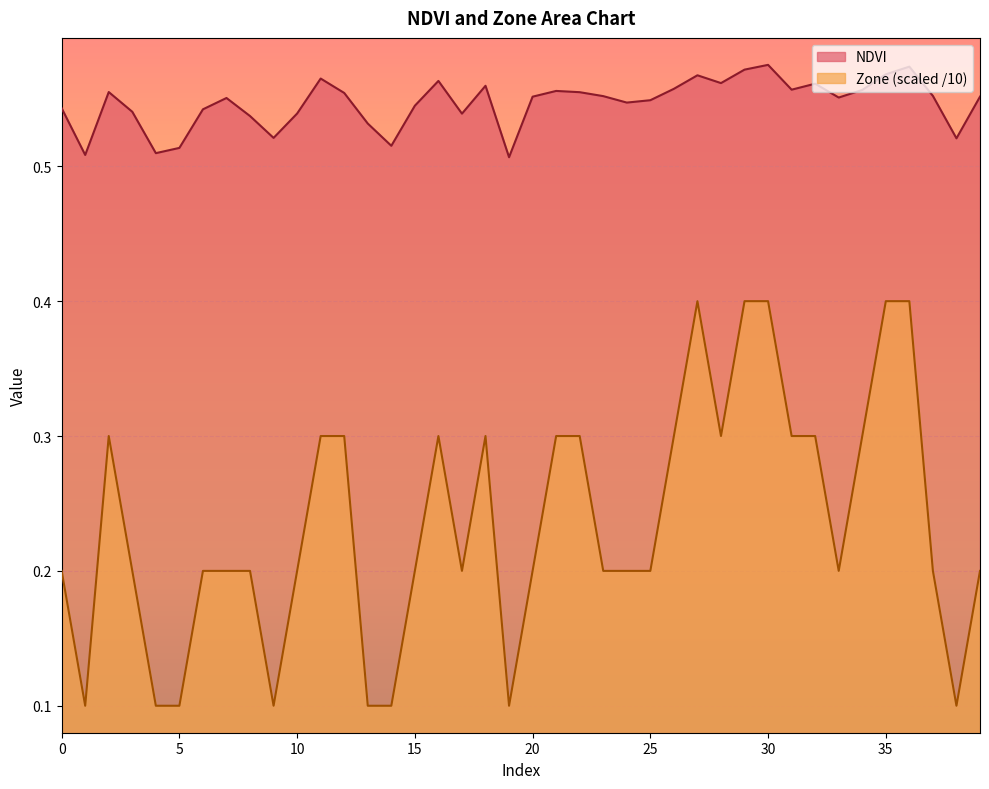

How many interior local valleys does the Zone series have?

7